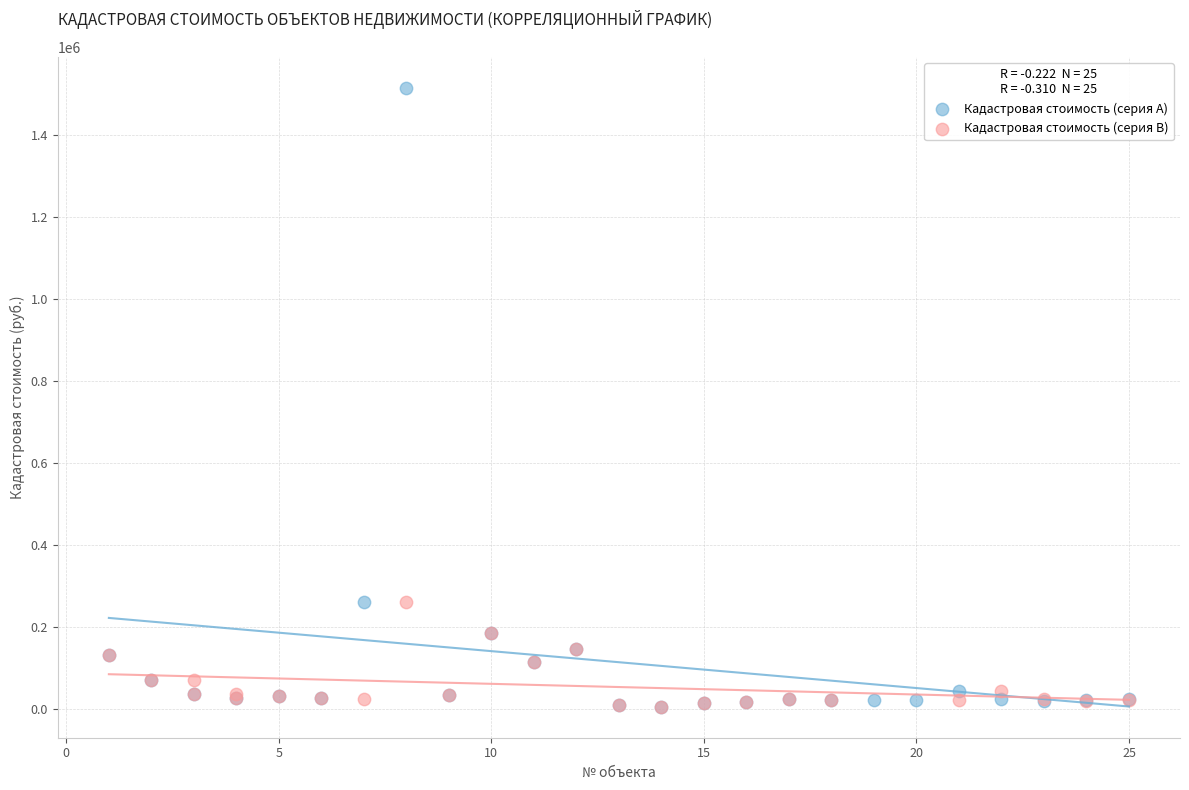

Which series reaches the maximum Y coordinate?

Кадастровая стоимость (серия A)